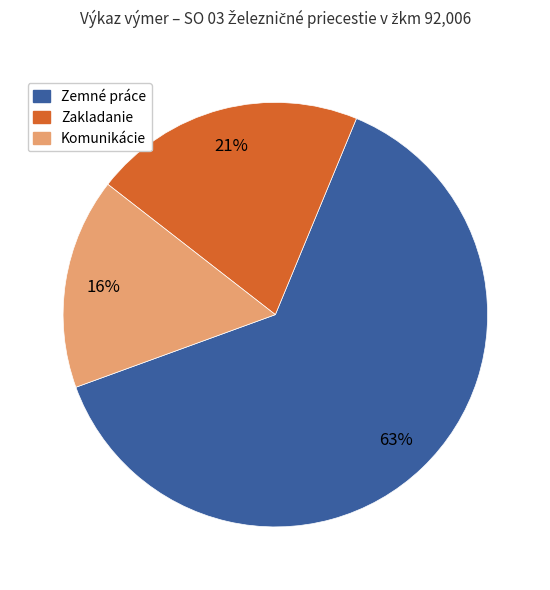

Count the number of slices in the pie.

3